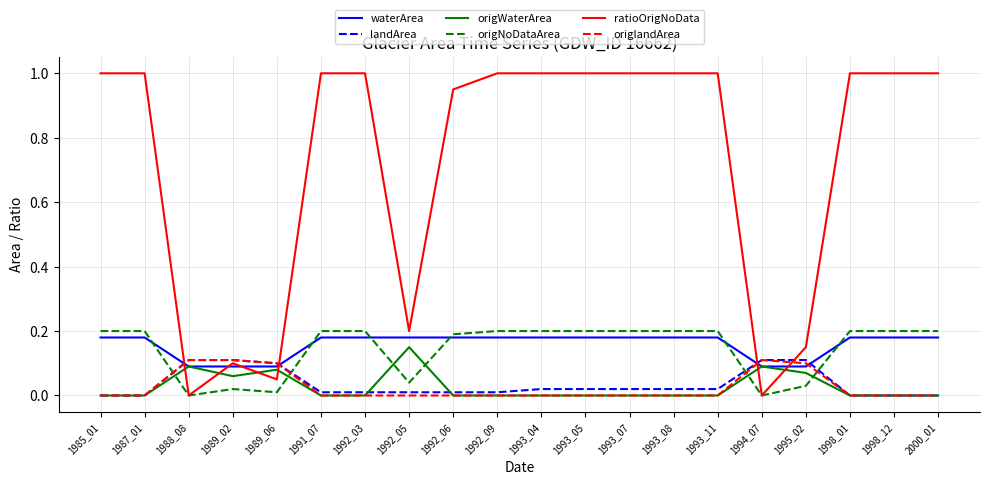

The ratioOrigNoData series shows 0.0 at 1994_07. True or false?

True